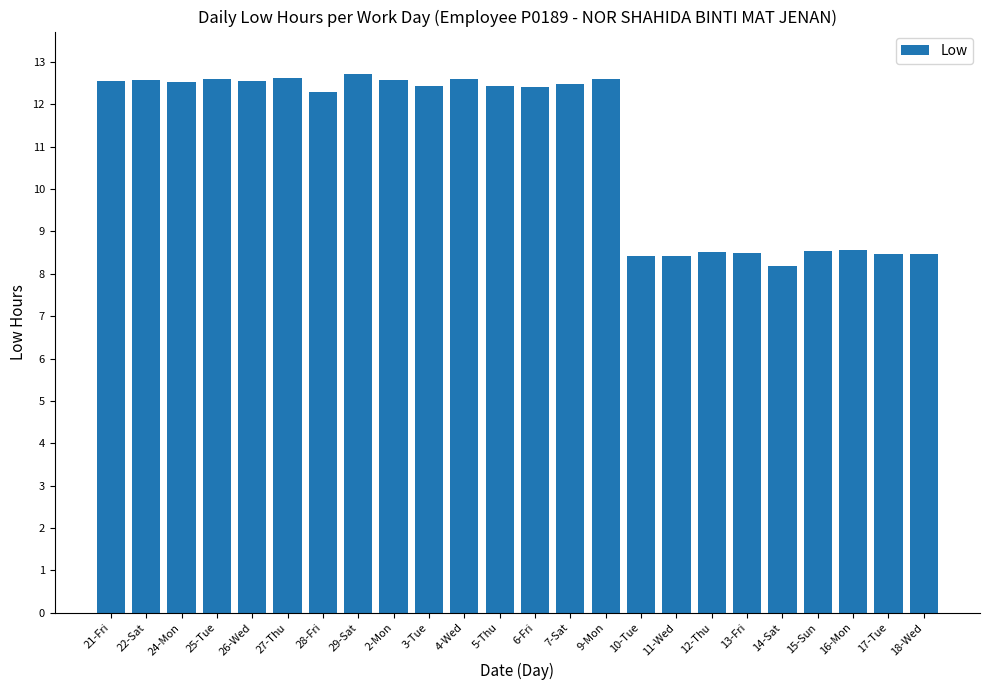

What is the ratio of the value at 12-Thu to the value at 10-Tue?

1.0